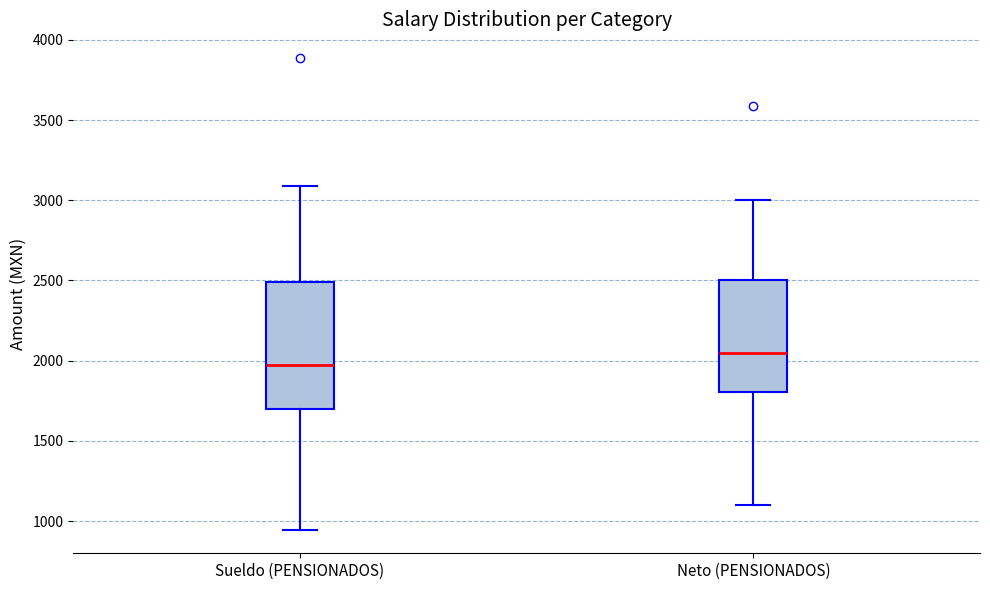

Where does the median line of the box for Sueldo (PENSIONADOS) sit on the y-axis? The values are not printed on the chart, so give them approximately, as read against the axis.

2000